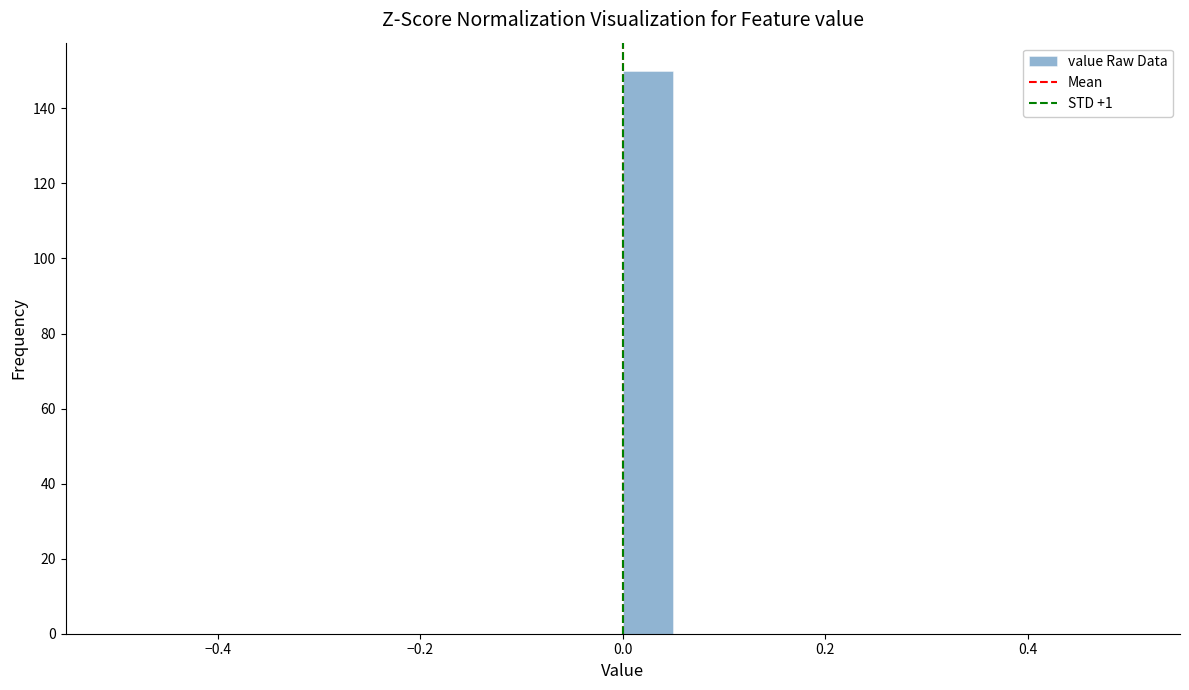

Read against the x-axis, roughly where is the centre of the tallest bar?

0.02